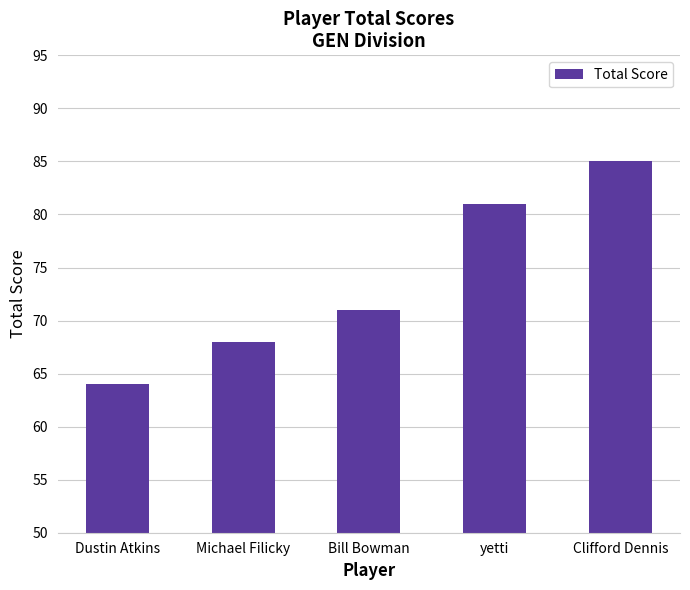

The value at Bill Bowman is 71. True or false?

True